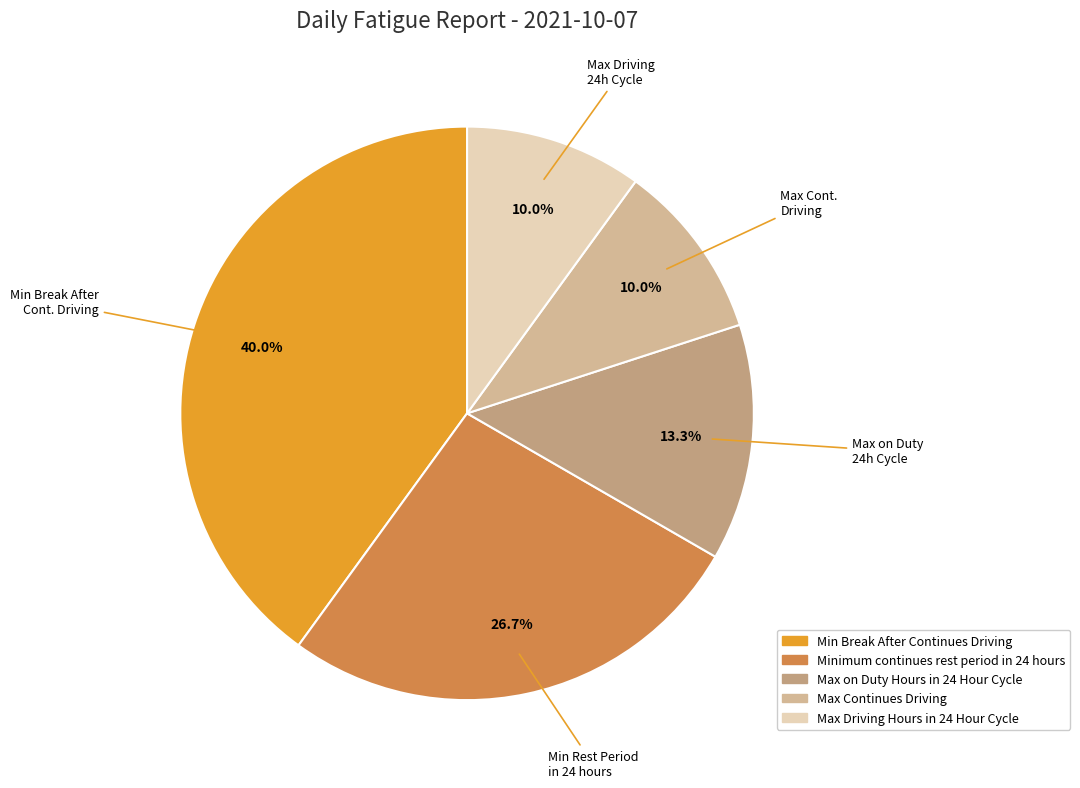

Count the number of slices in the pie.

5